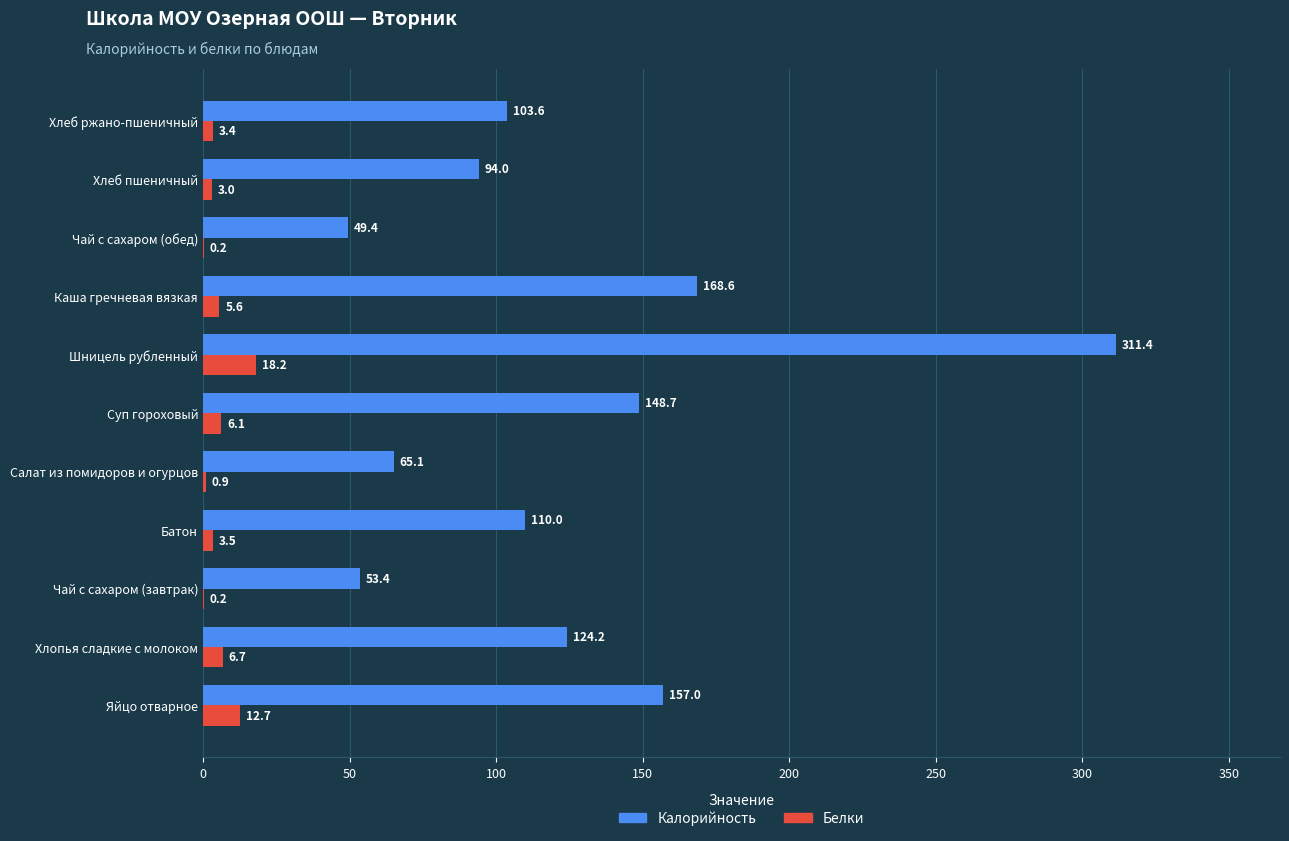

Which series changed the most between Хлопья сладкие с молоком and Батон?

Калорийность